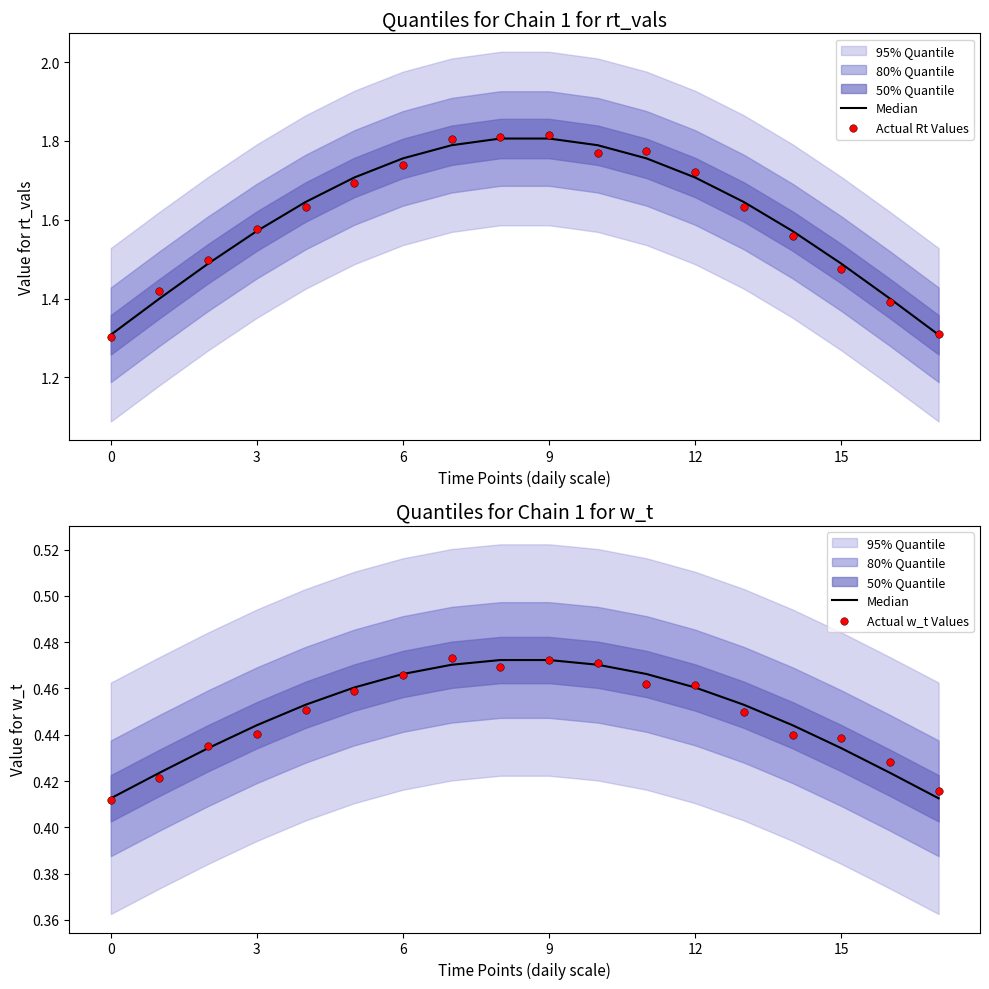

At which category is the sum across all series the highest?

9